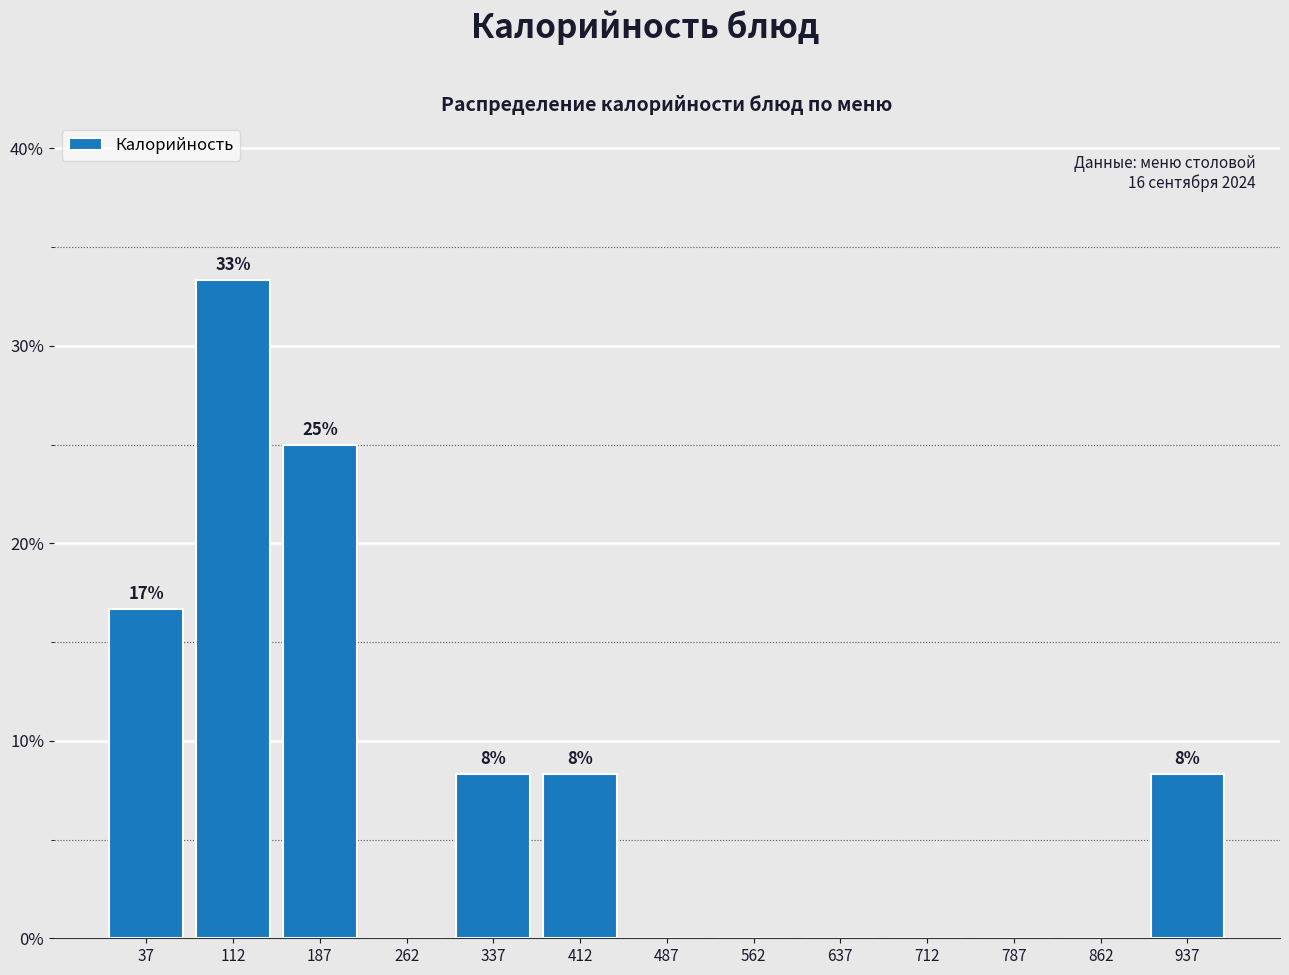

Which range on the x-axis has the tallest bar?

75 to 150